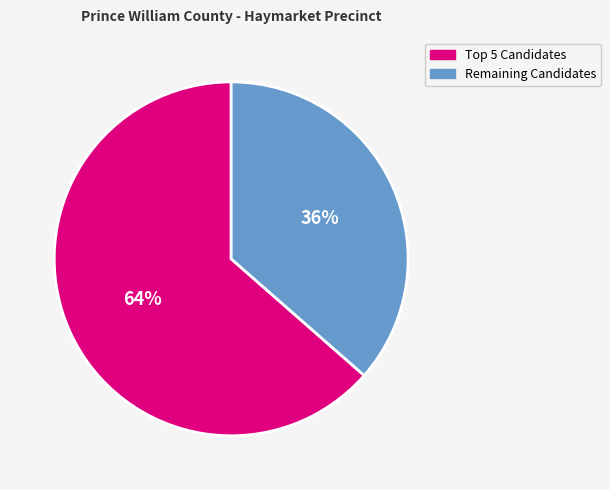

To the nearest percent, what is the average slice percentage?

50%